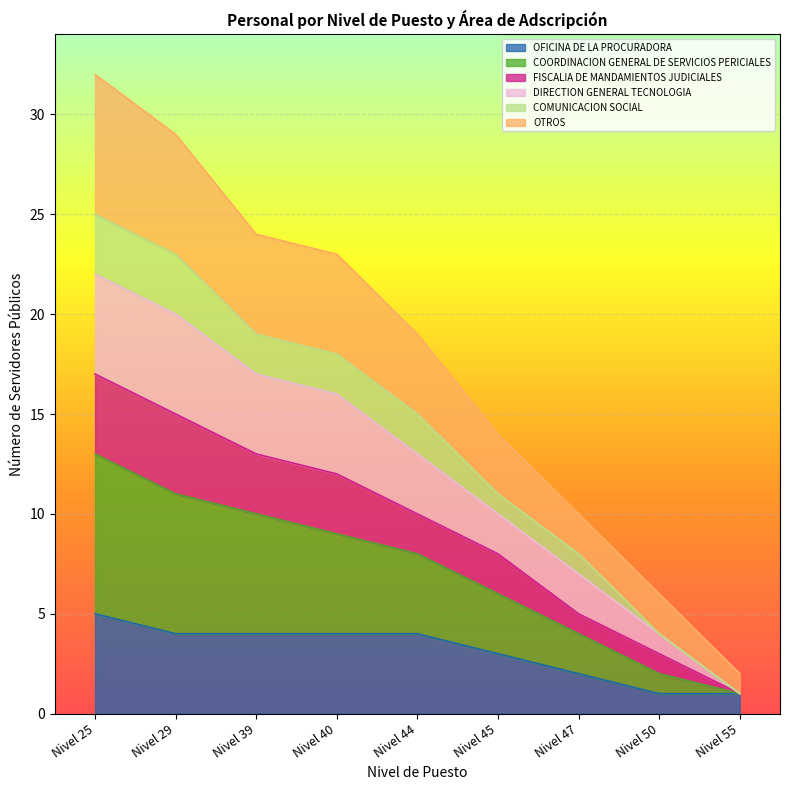

What is the total value across all series at Nivel 29?

29